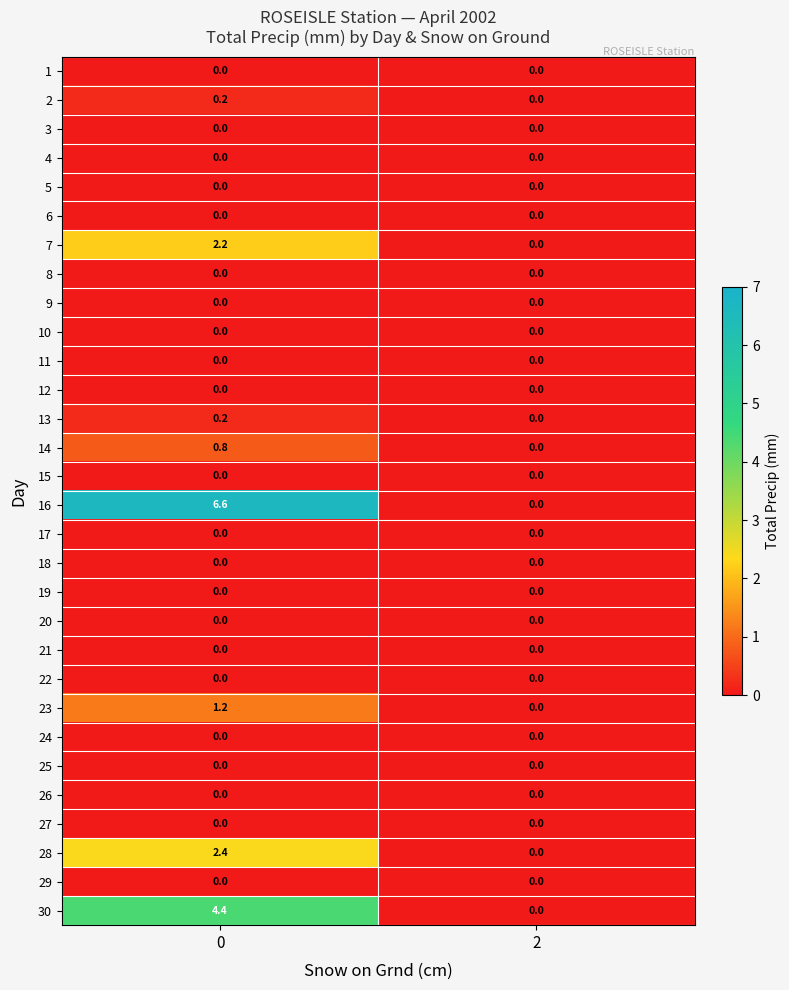

What is the sum of the 28 values at 0 and 2?

2.4